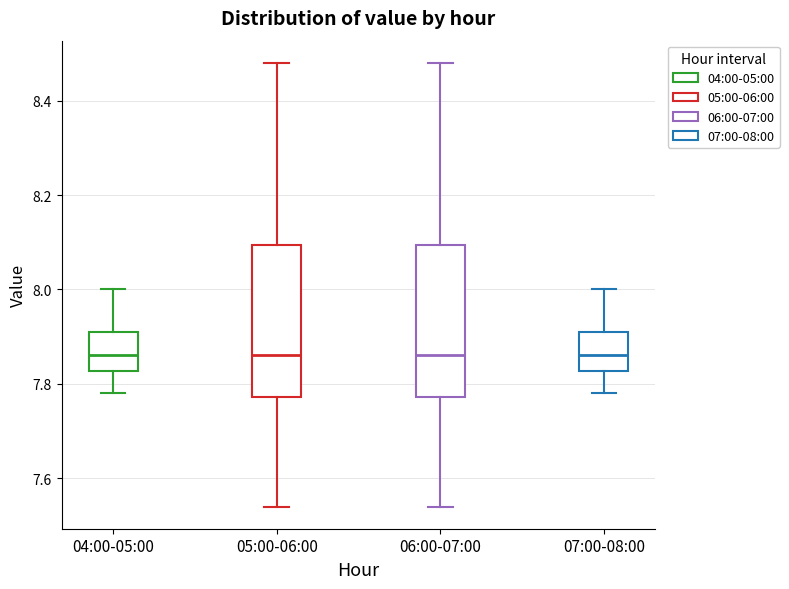

Reading left to right, read every box against the y-axis: the position of its median line, the range the box covers, and the ends of its whiskers. The values are not printed on the chart, so give them approximately, as read against the axis.

04:00-05:00: median 7.86, box 7.82 to 7.92, whiskers 7.78 to 8.00
05:00-06:00: median 7.86, box 7.78 to 8.10, whiskers 7.54 to 8.48
06:00-07:00: median 7.86, box 7.78 to 8.10, whiskers 7.54 to 8.48
07:00-08:00: median 7.86, box 7.82 to 7.92, whiskers 7.78 to 8.00